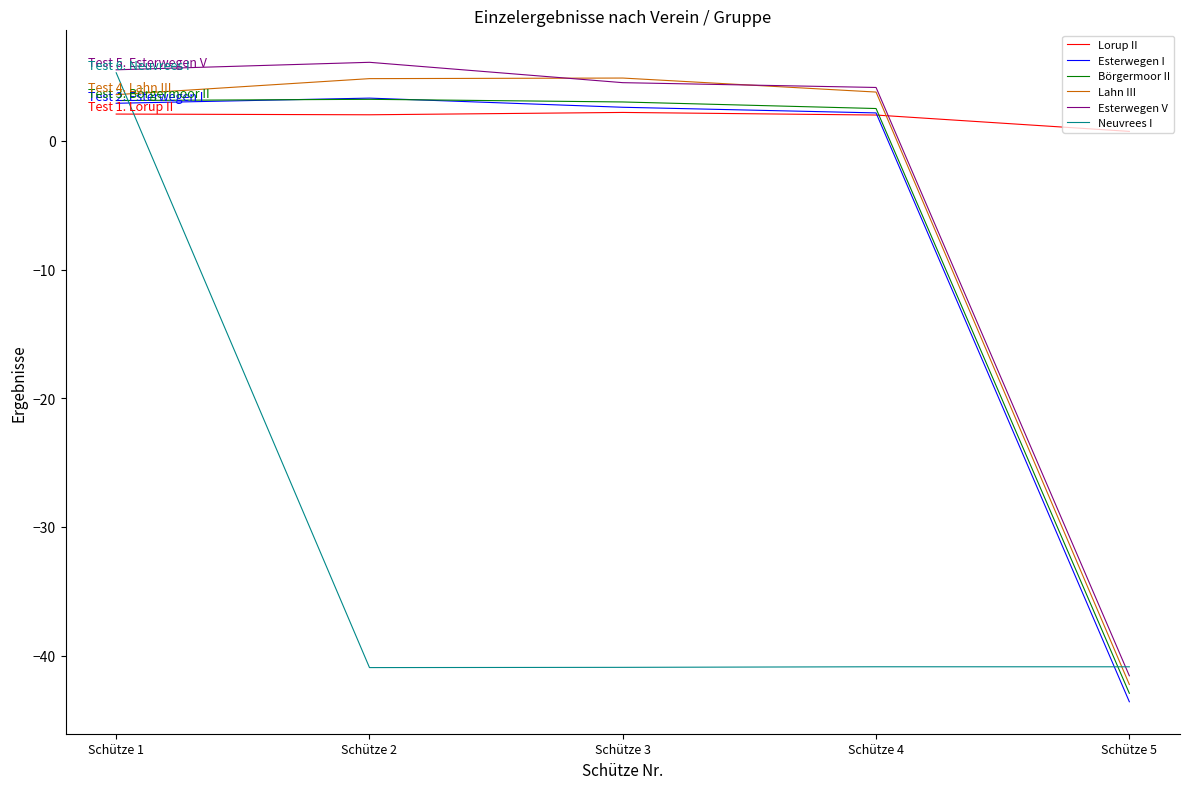

Read the Lorup II value at Schütze 4.

2.0